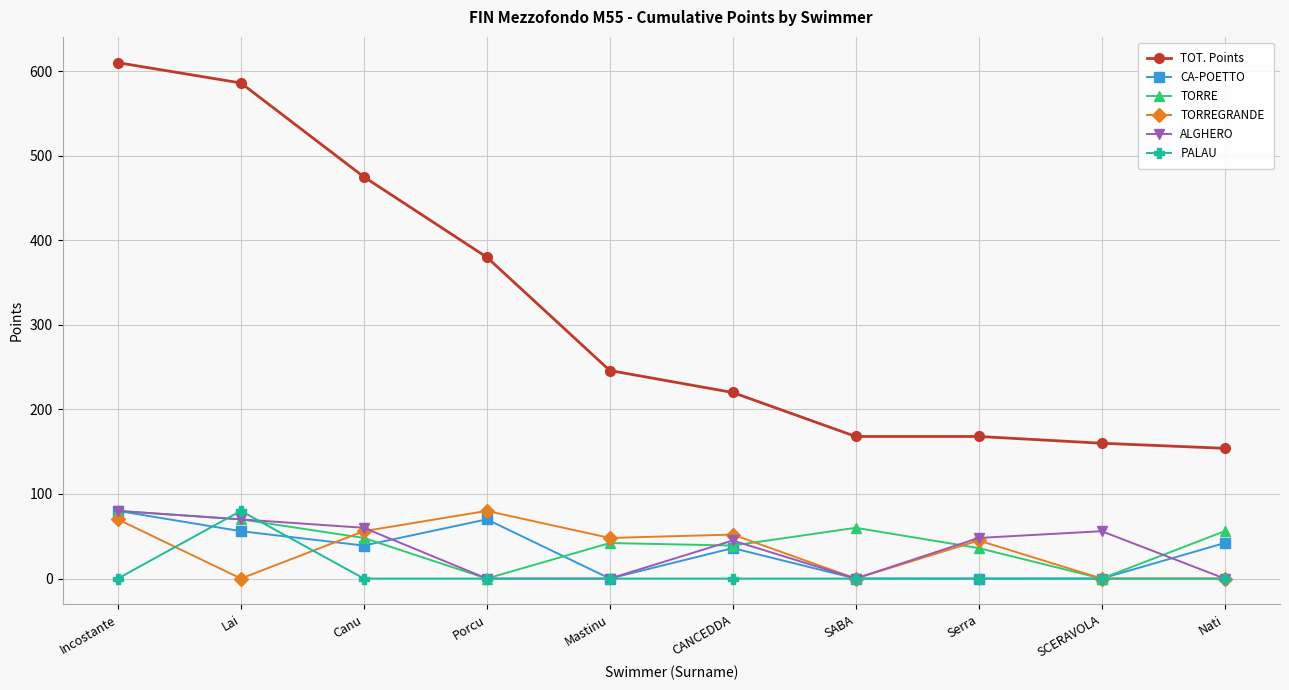

What is the spread (max minus min) of values at Porcu?

380